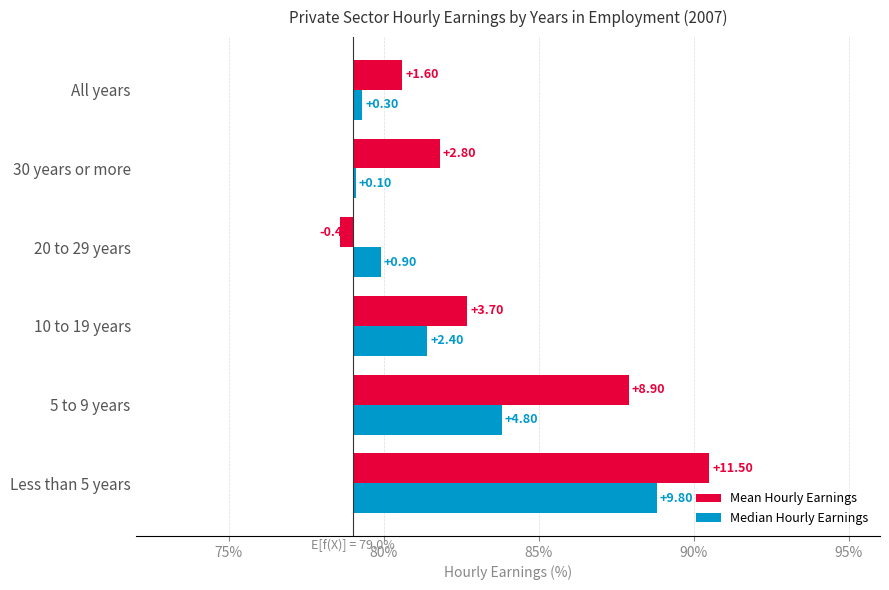

Does the chart contain any negative values?

Yes